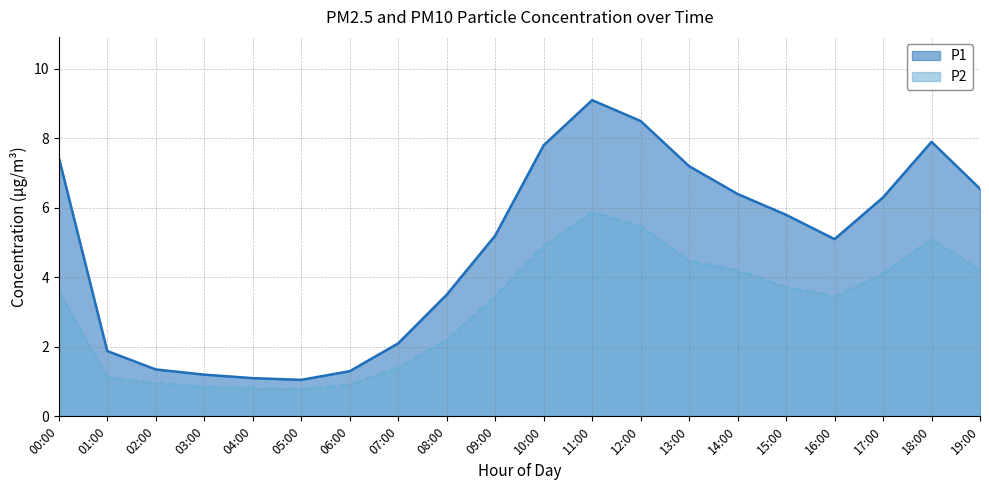

In P1, how many points are lower than both neighbors (excluding endpoints)?

2